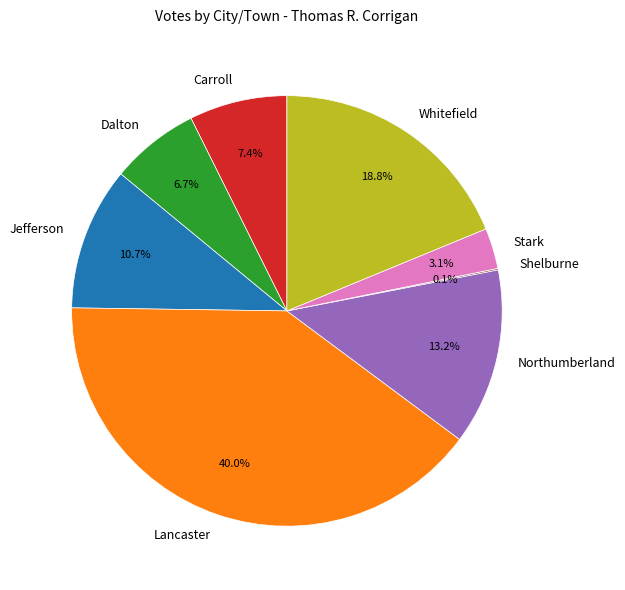

What portion of the pie excludes Jefferson?

89.3%